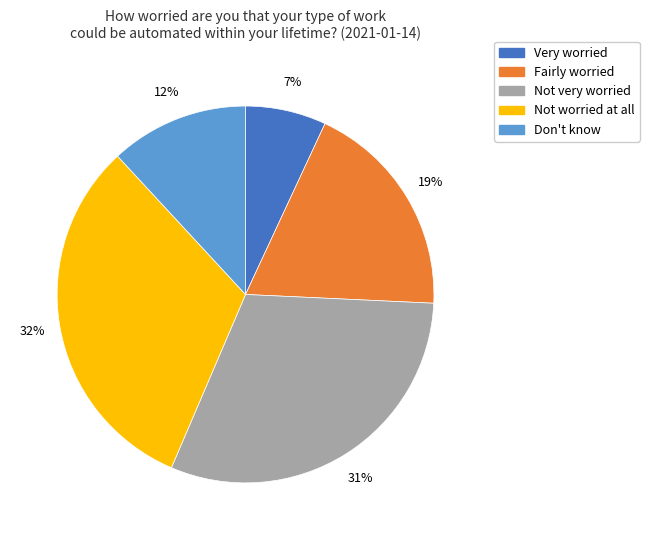

Is Not worried at all the majority of the pie?

No